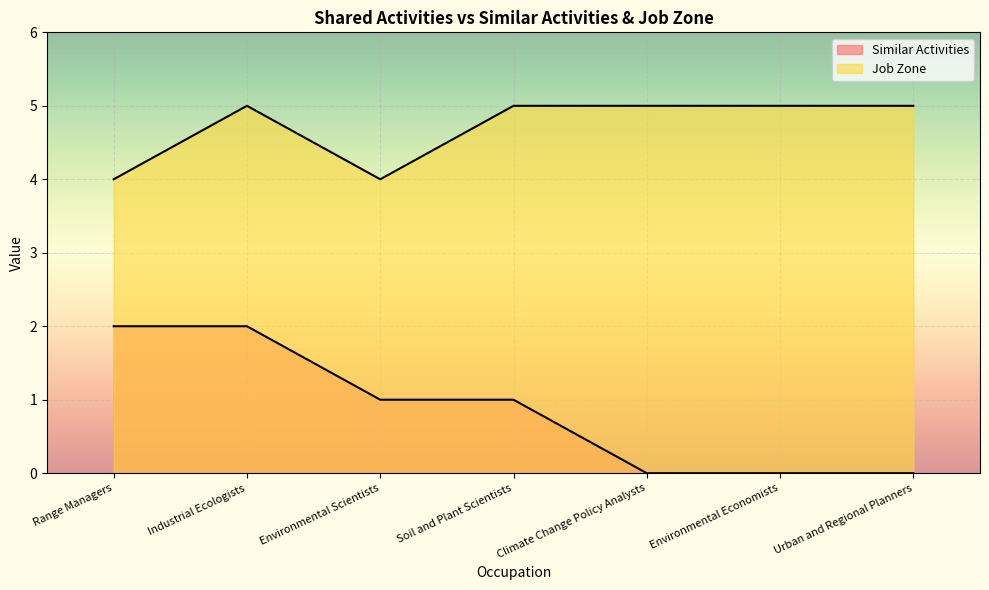

True or false: Job Zone and Similar Activities cross at least once.

False